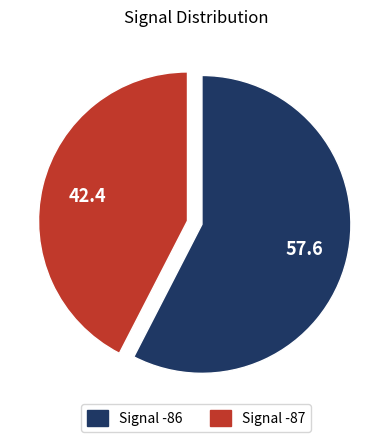

Count the number of slices in the pie.

2